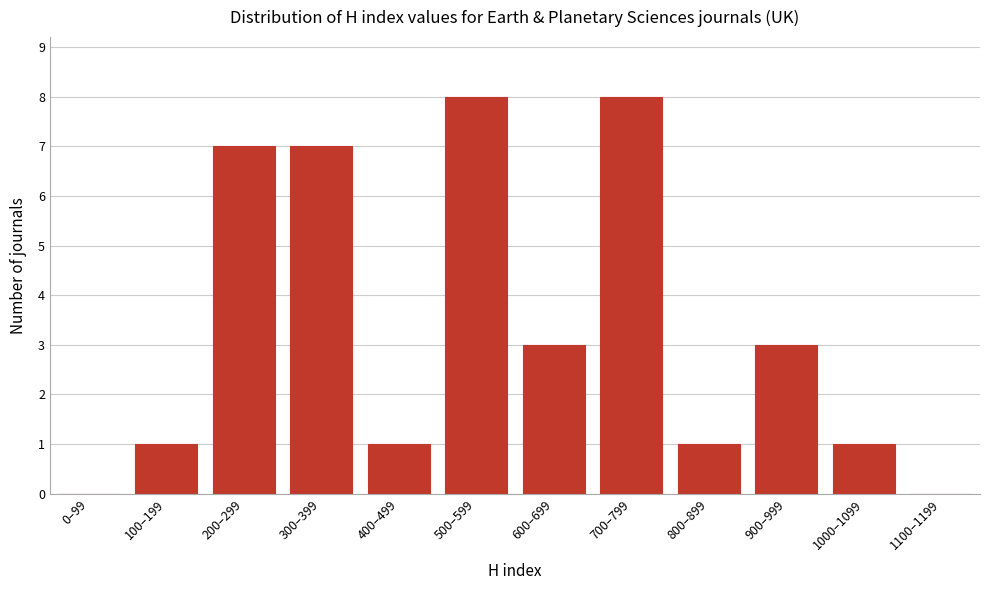

Reading right to left, what are all the values shown in this chart?

1100–1199=0	1000–1099=1	900–999=3	800–899=1	700–799=8	600–699=3	500–599=8	400–499=1	300–399=7	200–299=7	100–199=1	0–99=0